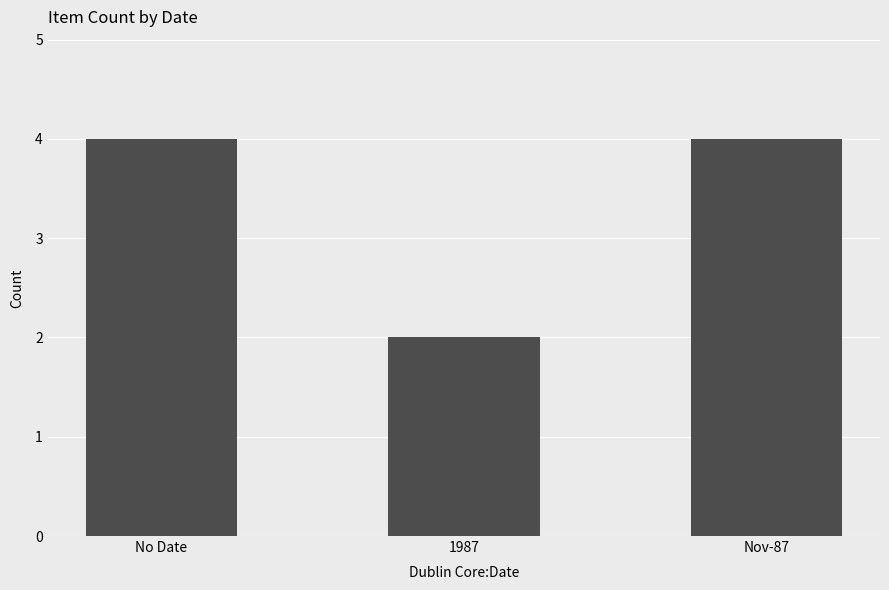

How many data points does each series have?

3